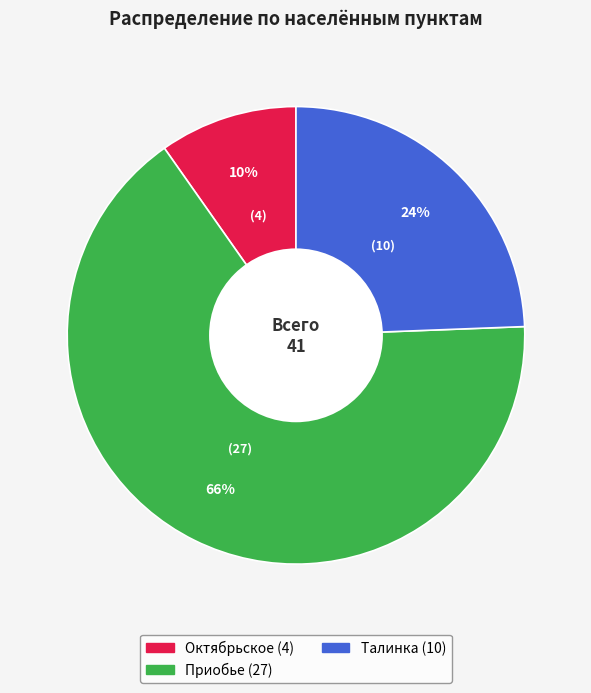

Combined, do Октябрьское and Приобье account for over 50%?

Yes